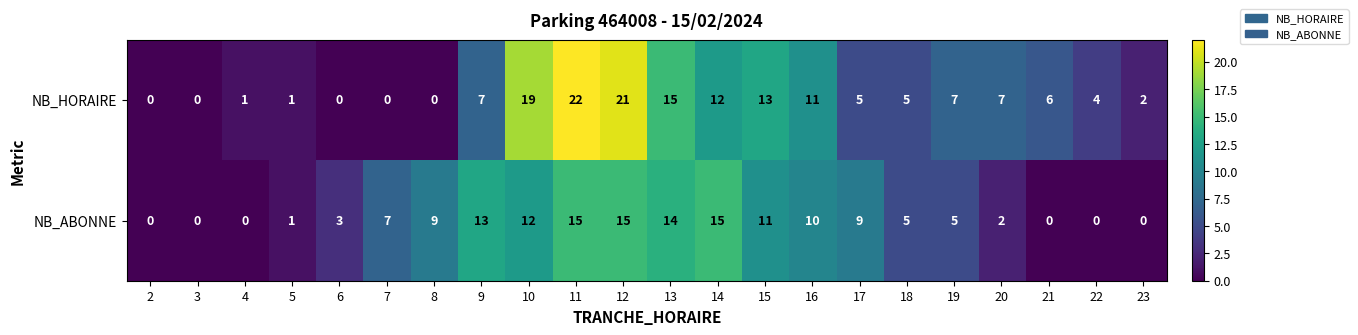

Rank the series by their maximum value, from highest to lowest.

NB_HORAIRE, NB_ABONNE